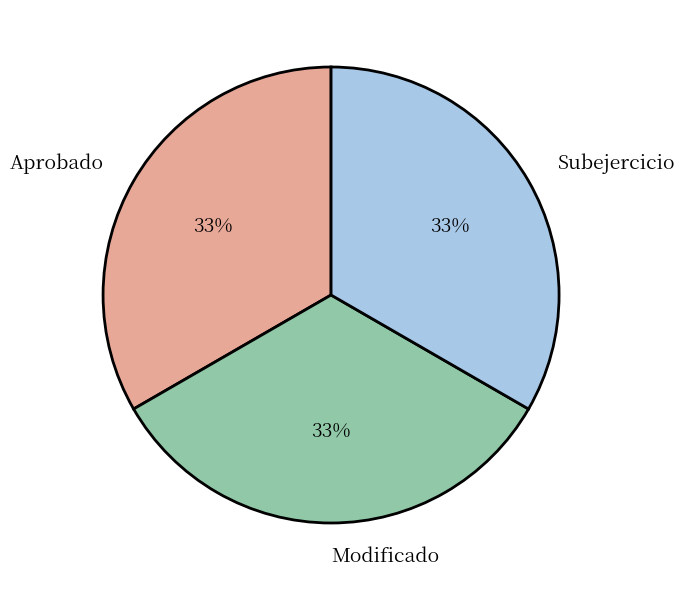

How many slices are in this pie chart?

3